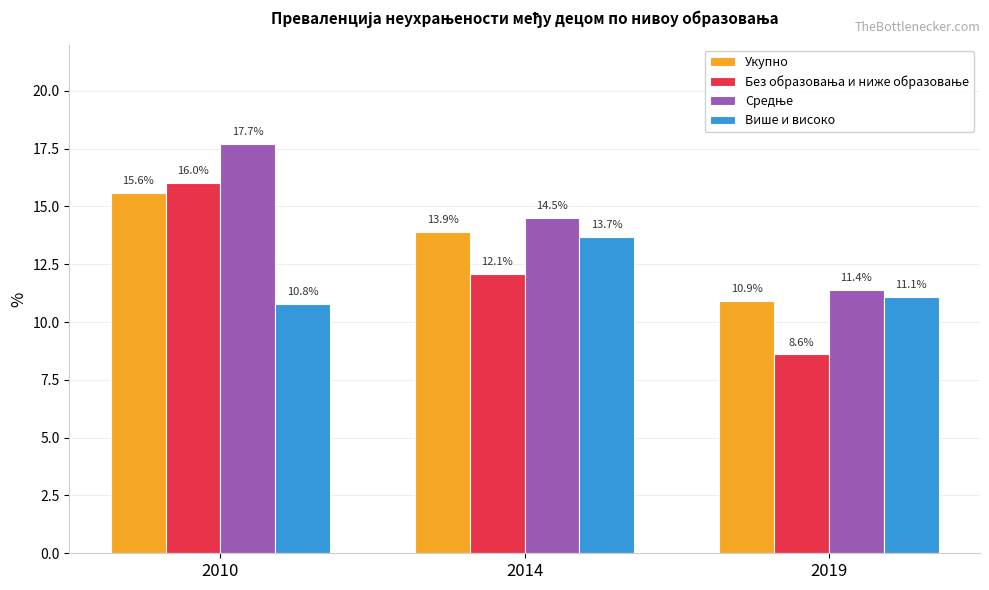

At how many categories does at least one series exceed 15?

1